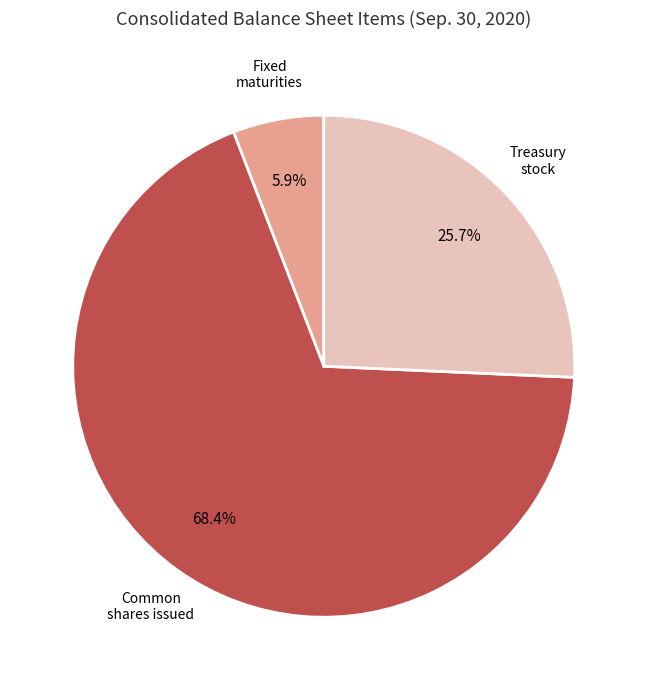

Does any single category account for the majority?

Yes